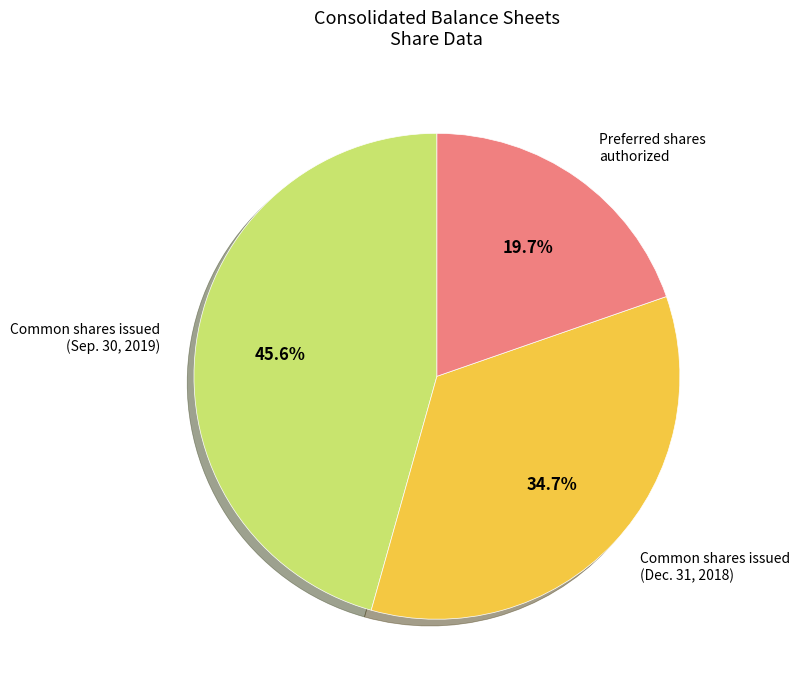

How many segments does this pie chart have?

3